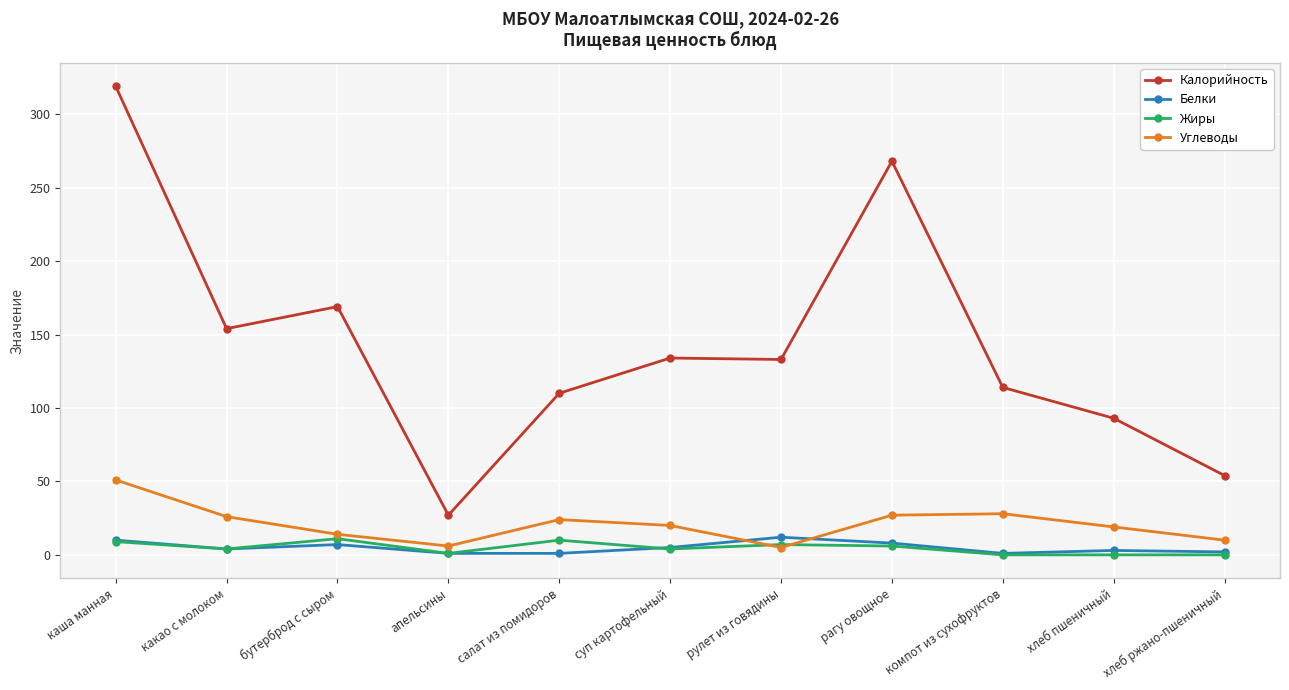

What is the difference between the maximum and minimum values in the Углеводы series?

46